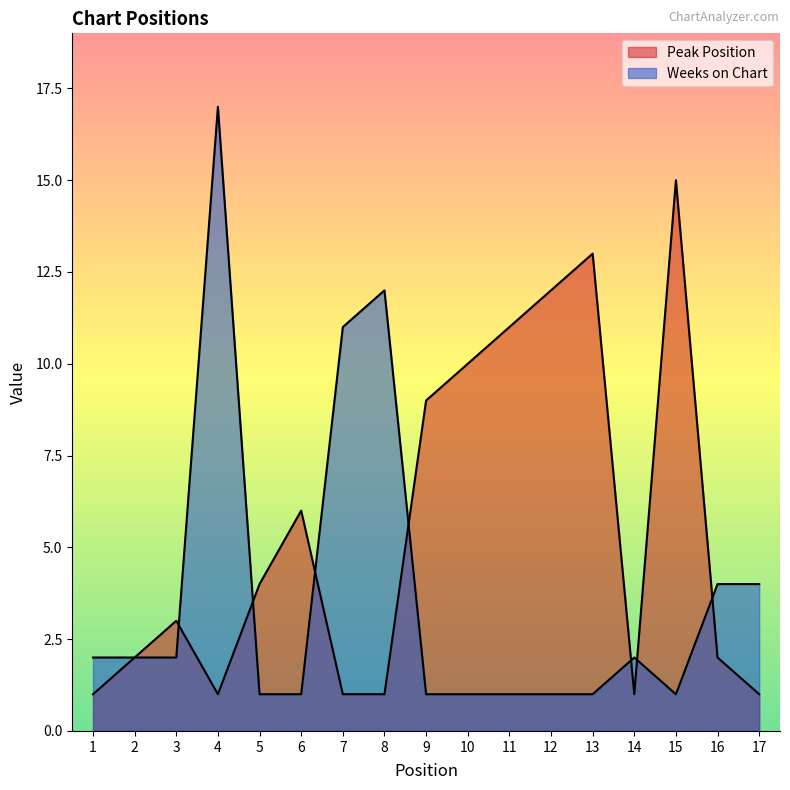

What is the difference between the highest and lowest values at 16?

2